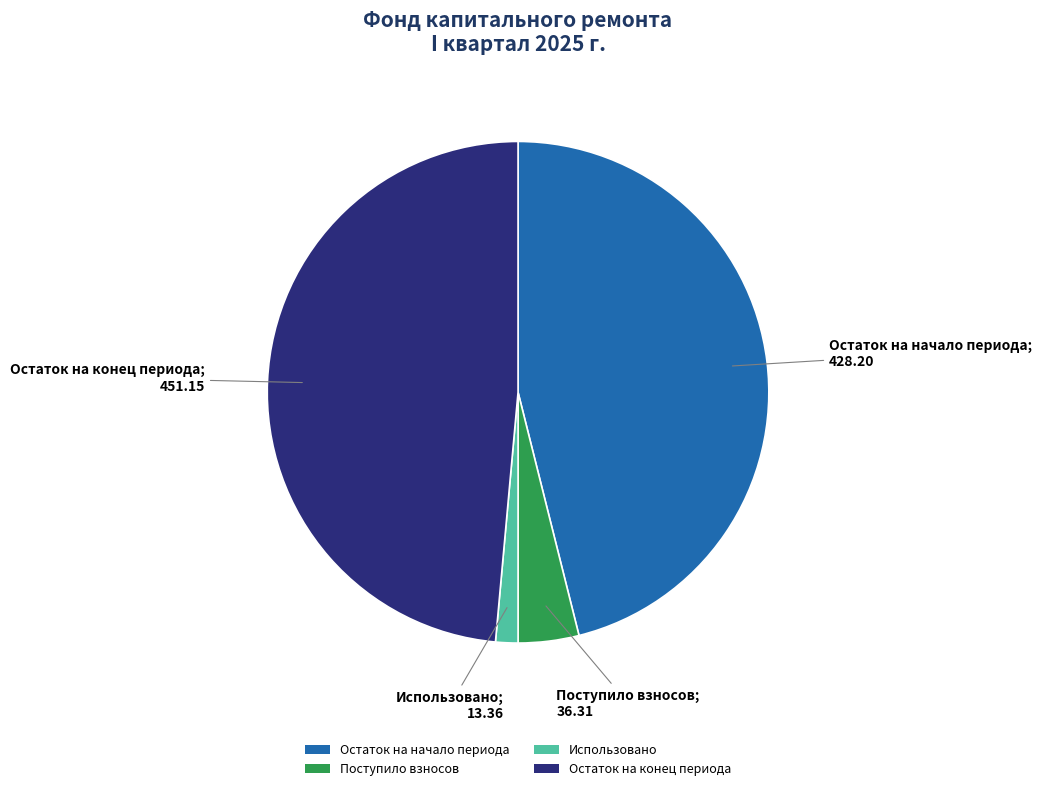

Which slice is the smallest?

Использовано